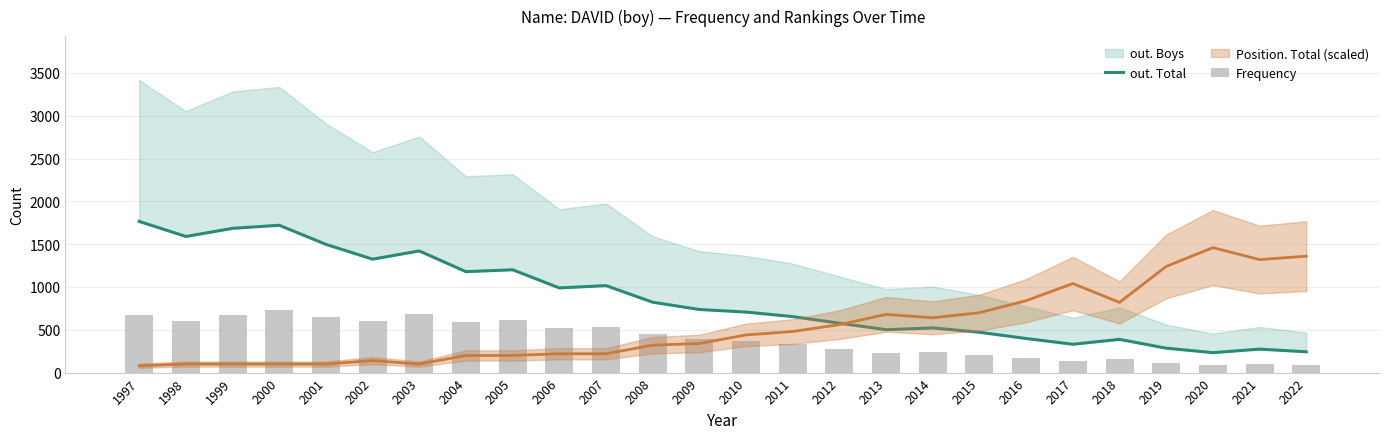

Is it true that out. Total equals 1016 at 2007?

True